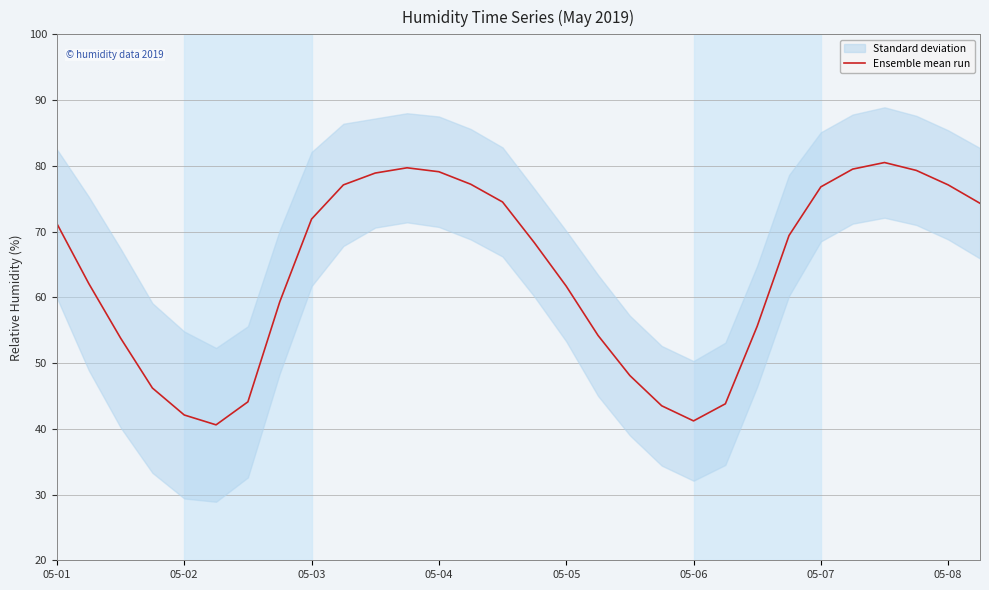

What is the minimum value for Ensemble mean run?

40.6